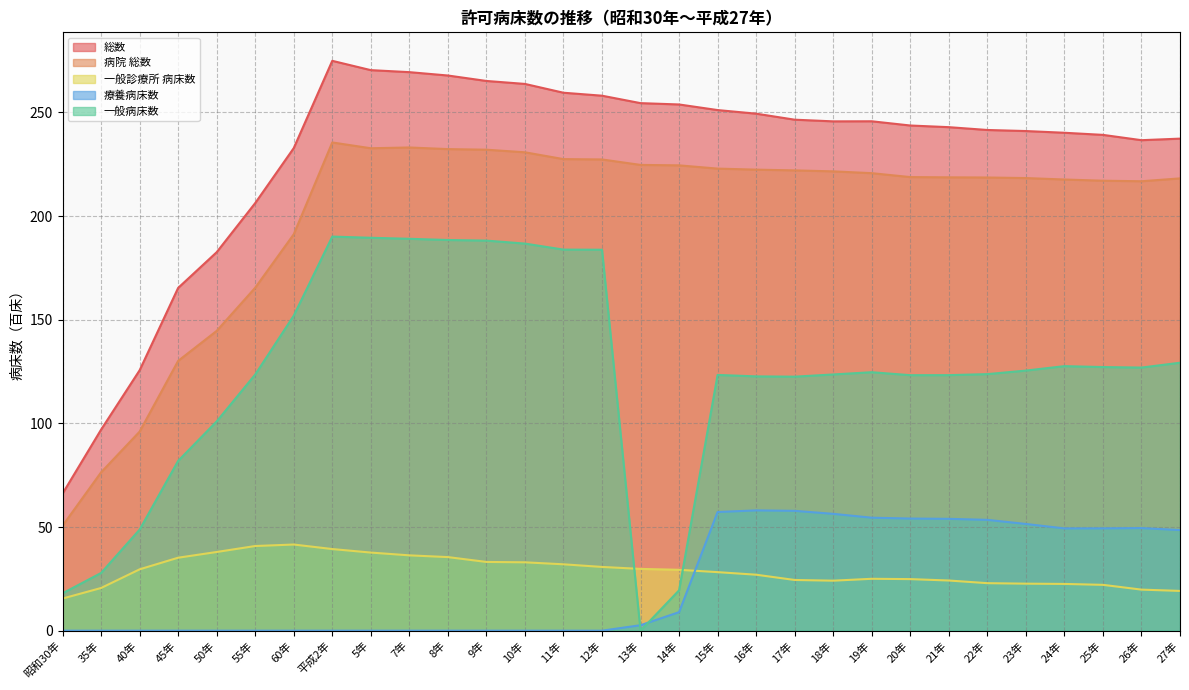

The value of 病院 総数 at 55年 is 165.4. True or false?

True